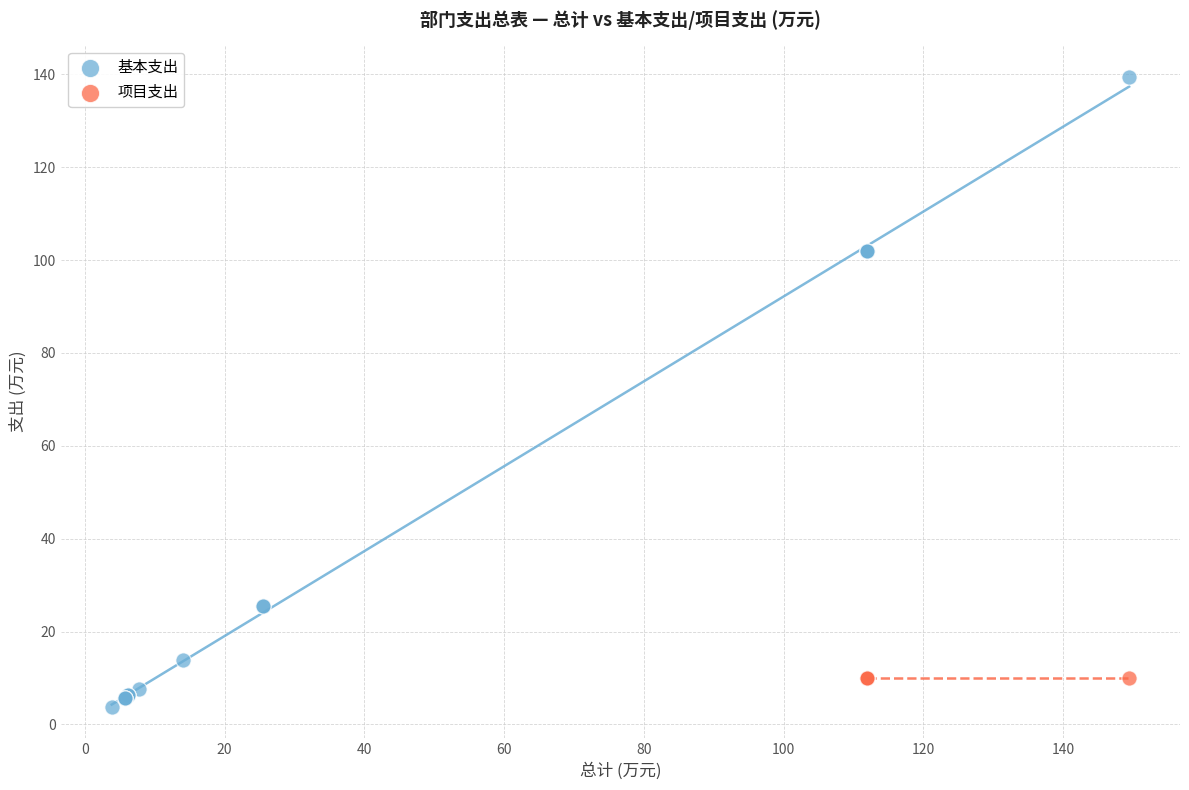

Which series contains the highest Y value?

基本支出